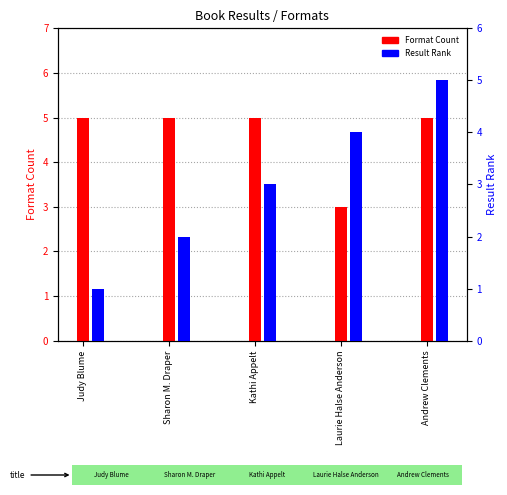

At Judy Blume, list the series in order from largest to smallest.

Format Count, Result Rank